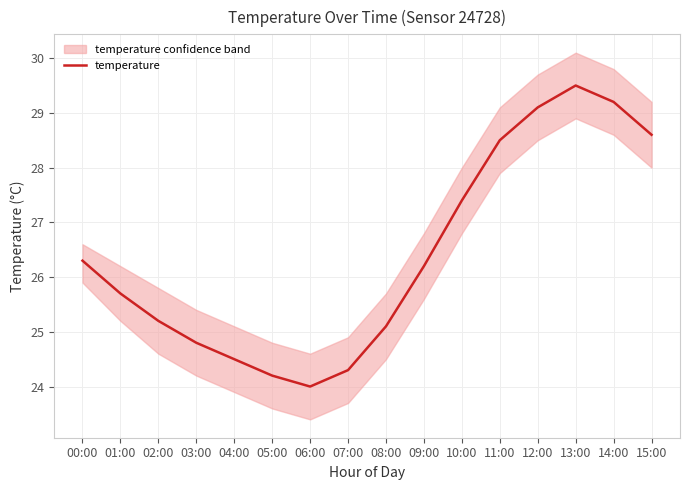

What is the value of the 2nd point from the left?

25.7